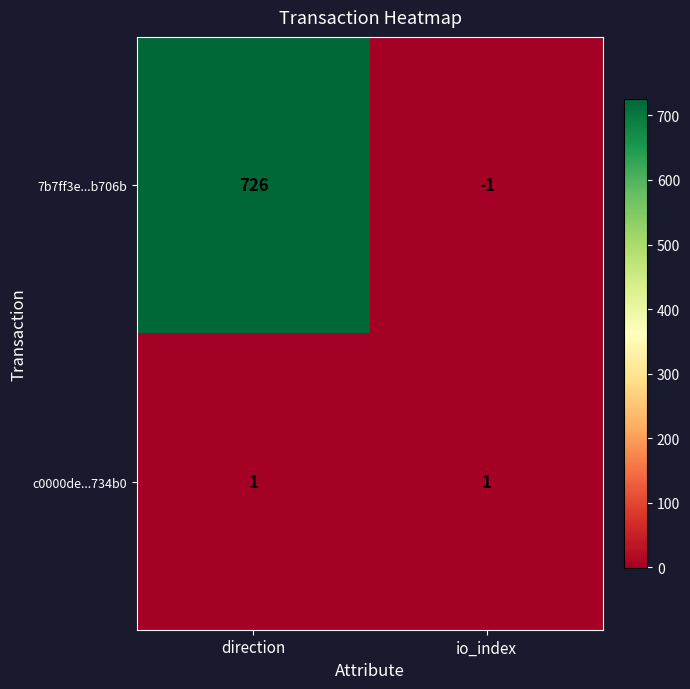

Which label corresponds to the smallest value in the chart?

io_index